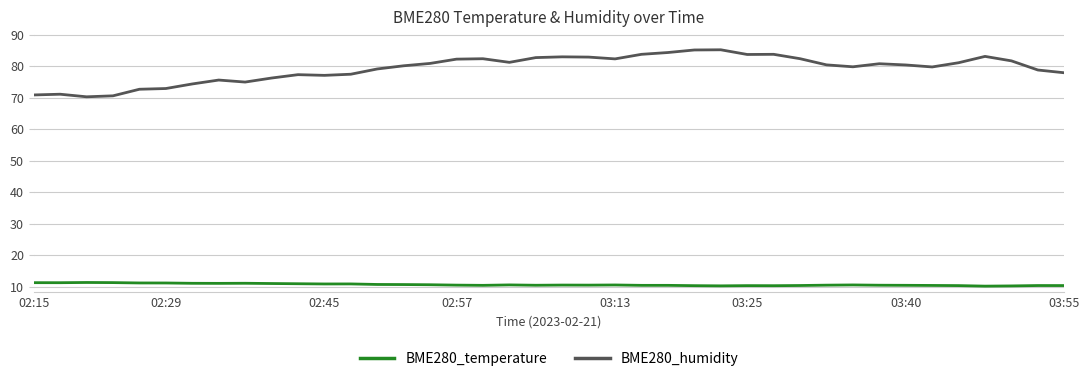

What is the lowest value of the BME280_humidity series?

70.3